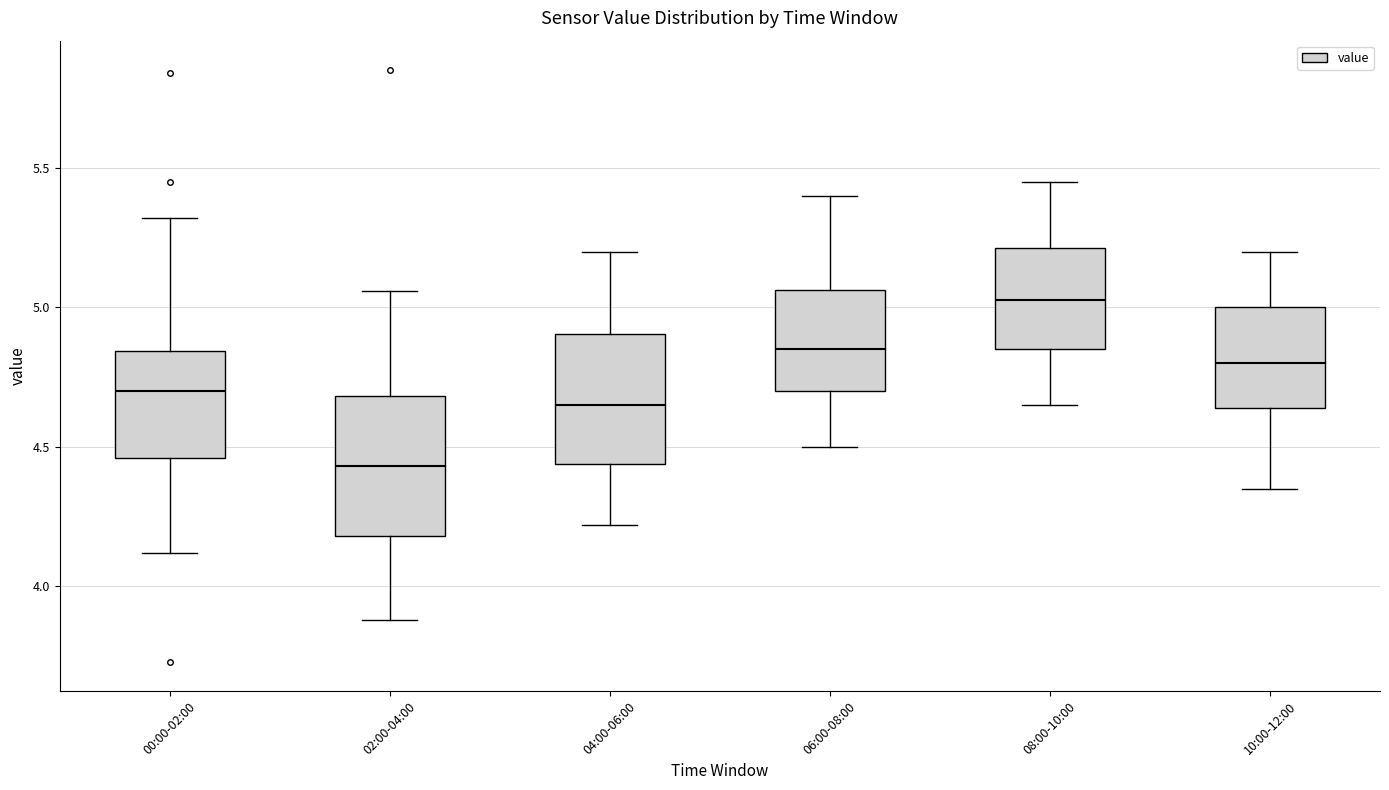

Which box has the highest median line?

08:00-10:00